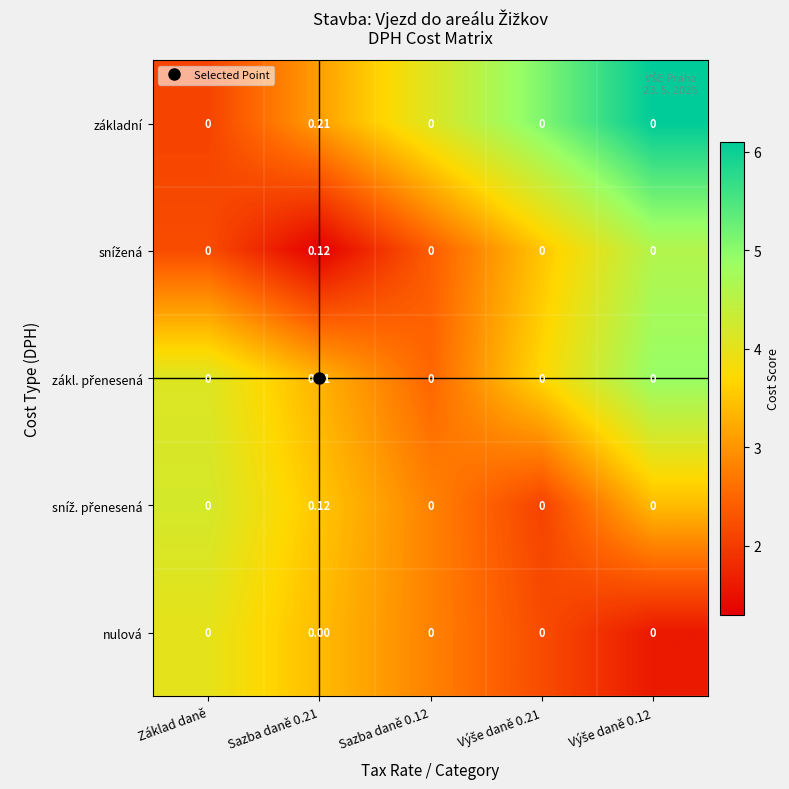

Which category has the highest value across all series?

Sazba daně 0.21